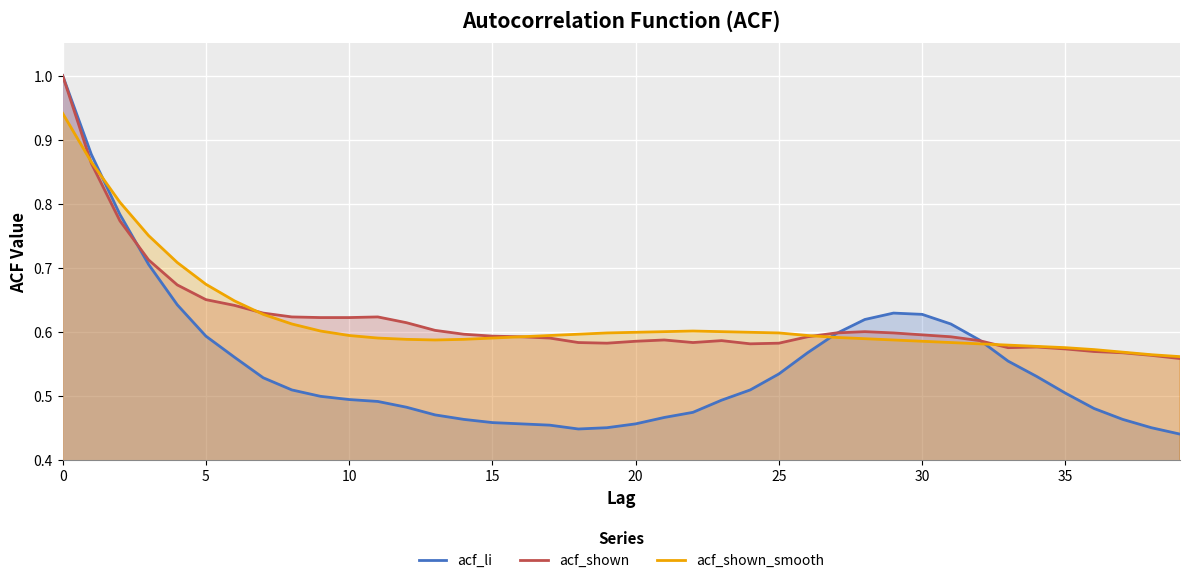

Which series has the largest total across all categories?

acf_shown_smooth